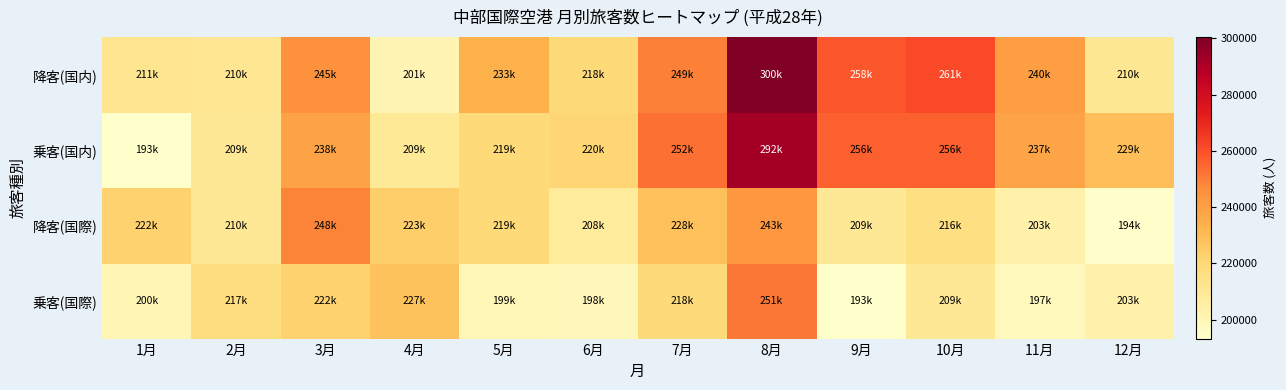

How many series are shown in this chart?

4